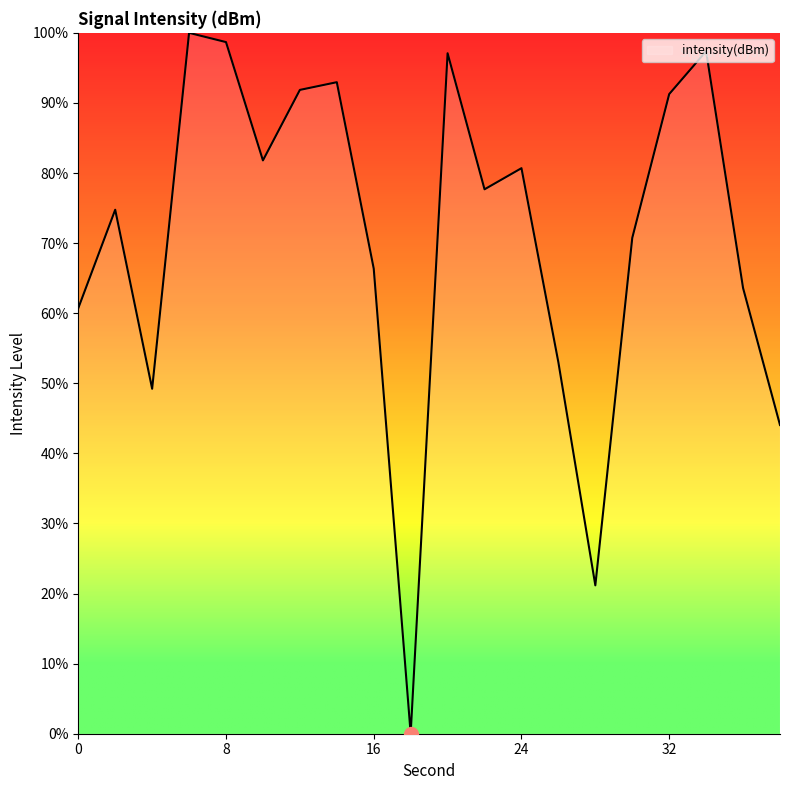

What is the difference between the maximum and minimum values?

100.0